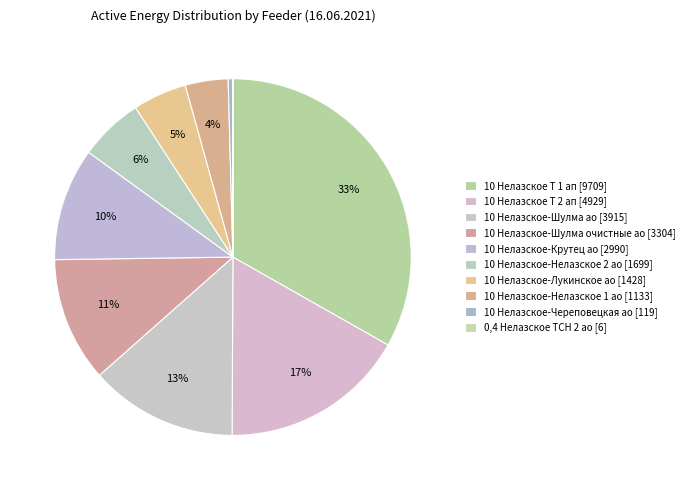

Do 10 Нелазское-Нелазское 2 ао and 10 Нелазское Т 2 ап together represent more than half of the pie?

No